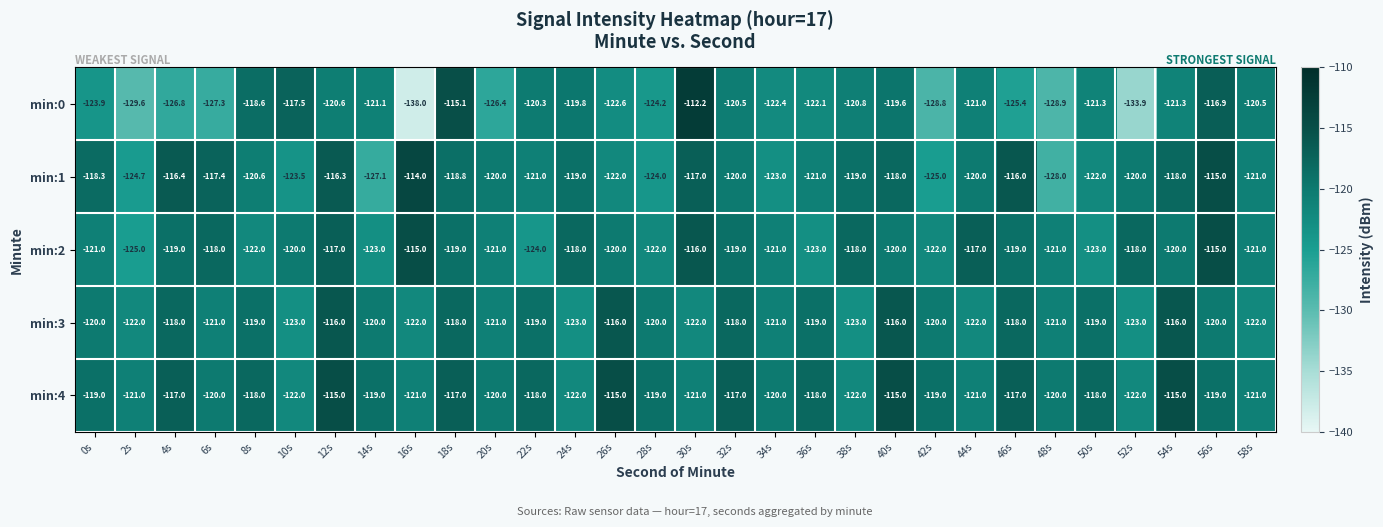

Which series has the largest total across all categories?

min:4